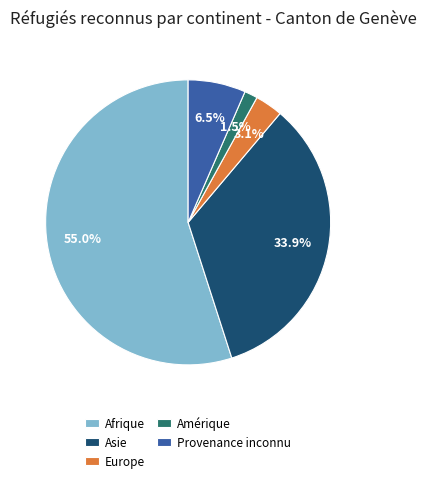

What percentage do Afrique and Europe together represent?

58.1%